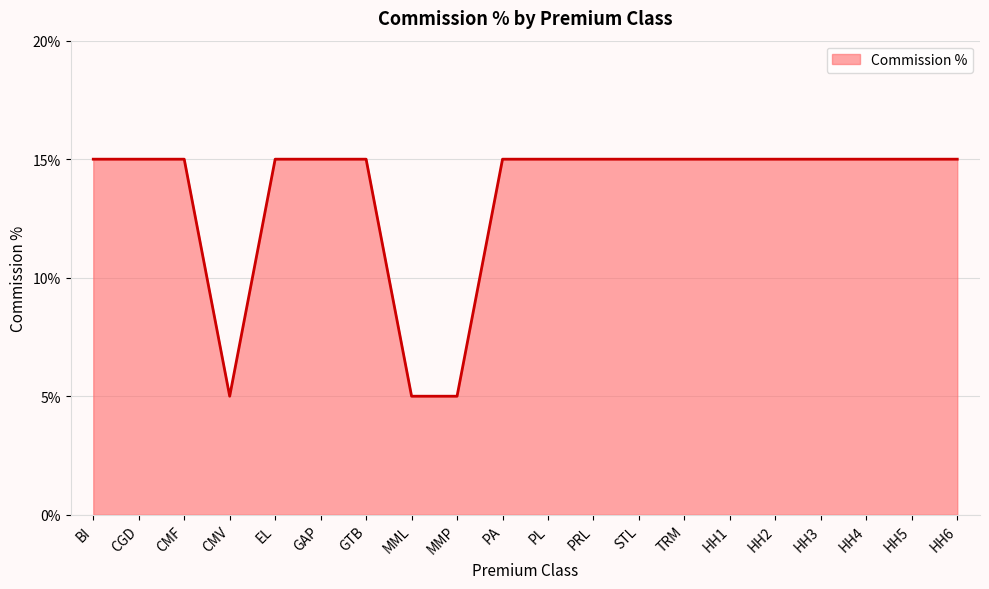

The chart shows a value of 9 at MML. True or false?

False